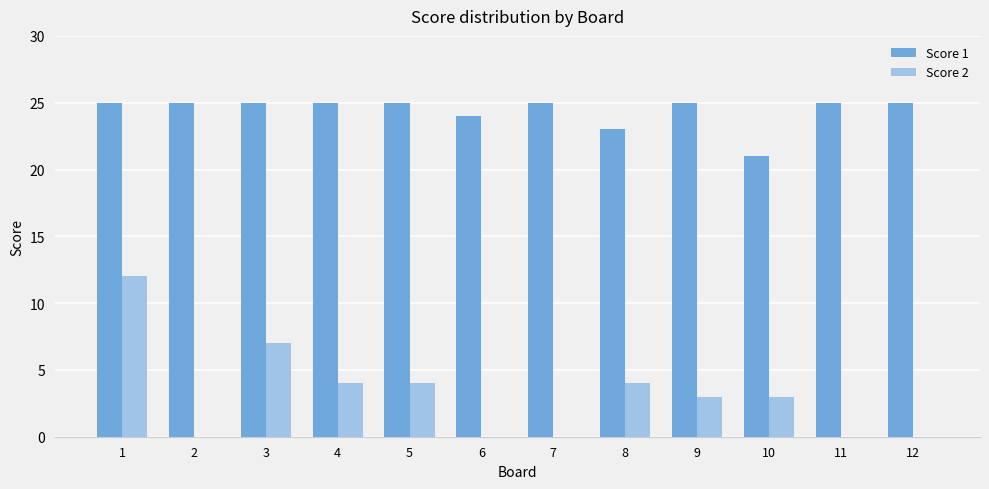

How many series are shown in this chart?

2